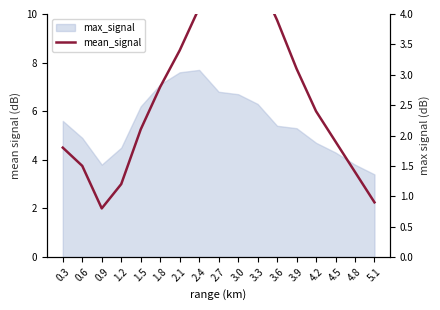

How many categories are shown in the chart?

17